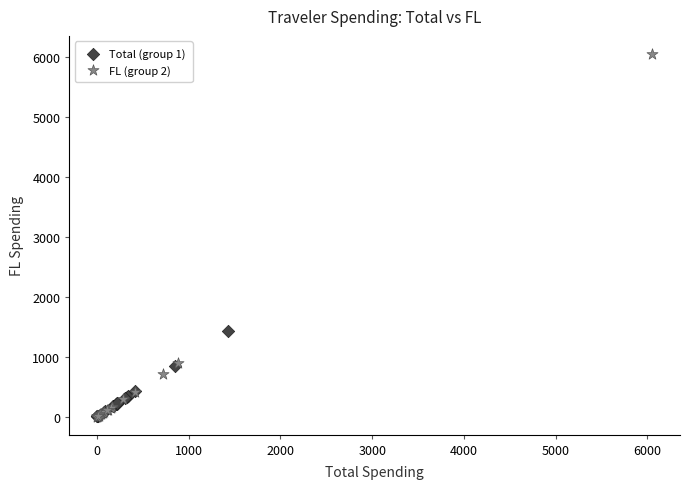

Which series has the widest spread of Y values?

FL (group 2)